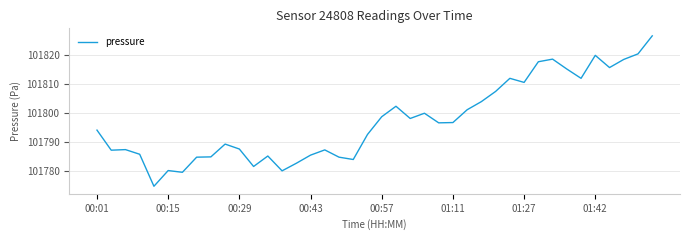

What is the difference between the maximum and minimum values?

51.7